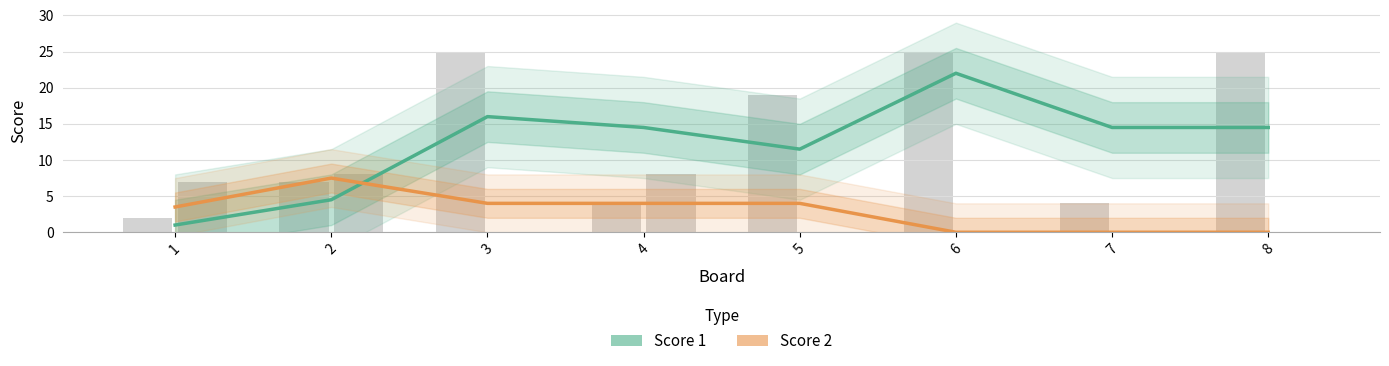

What is the difference between the maximum and minimum values in the Score 2 series?

7.5